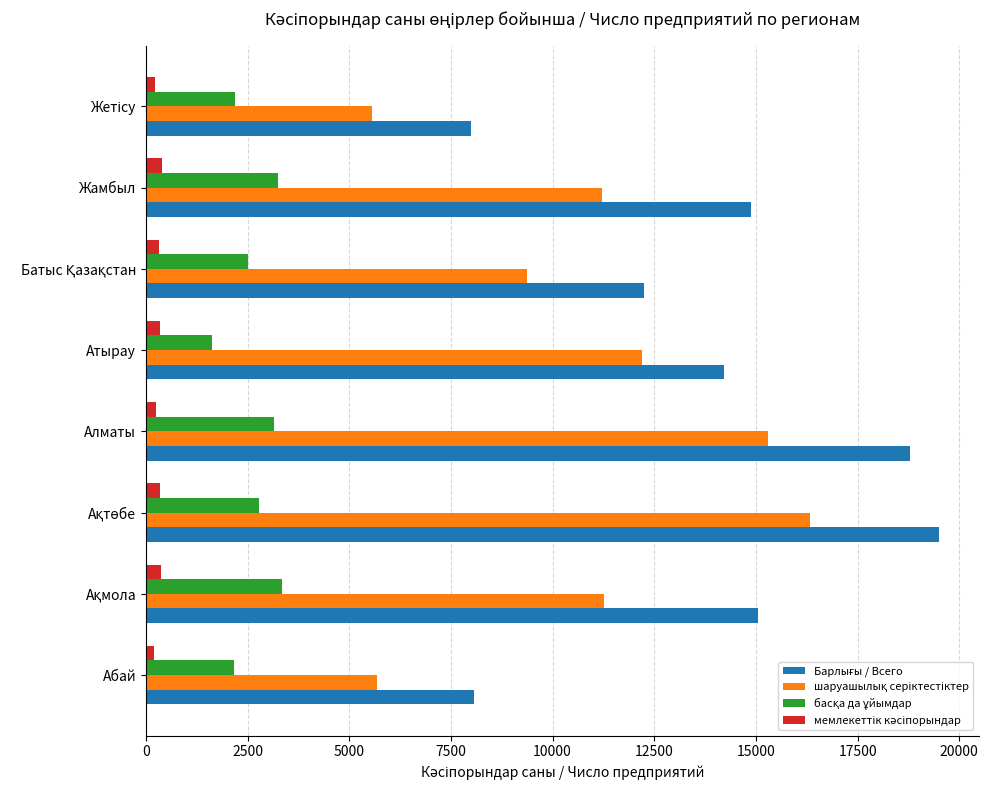

What is the greatest value displayed?

19507